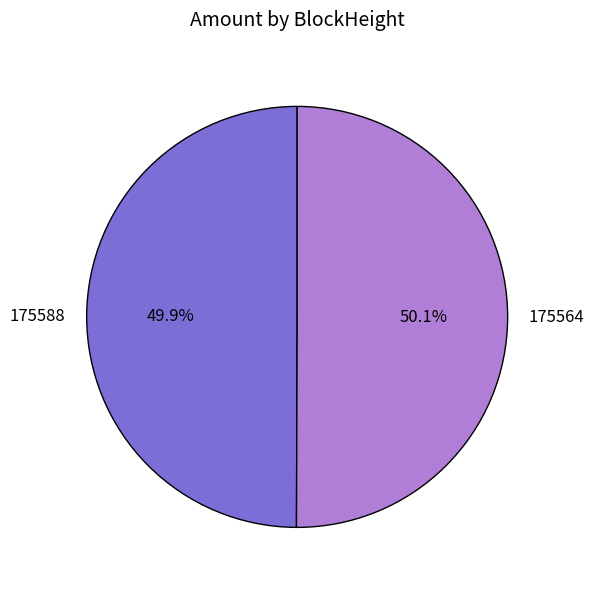

What is the total percentage of 175588 and 175564?

100.0%